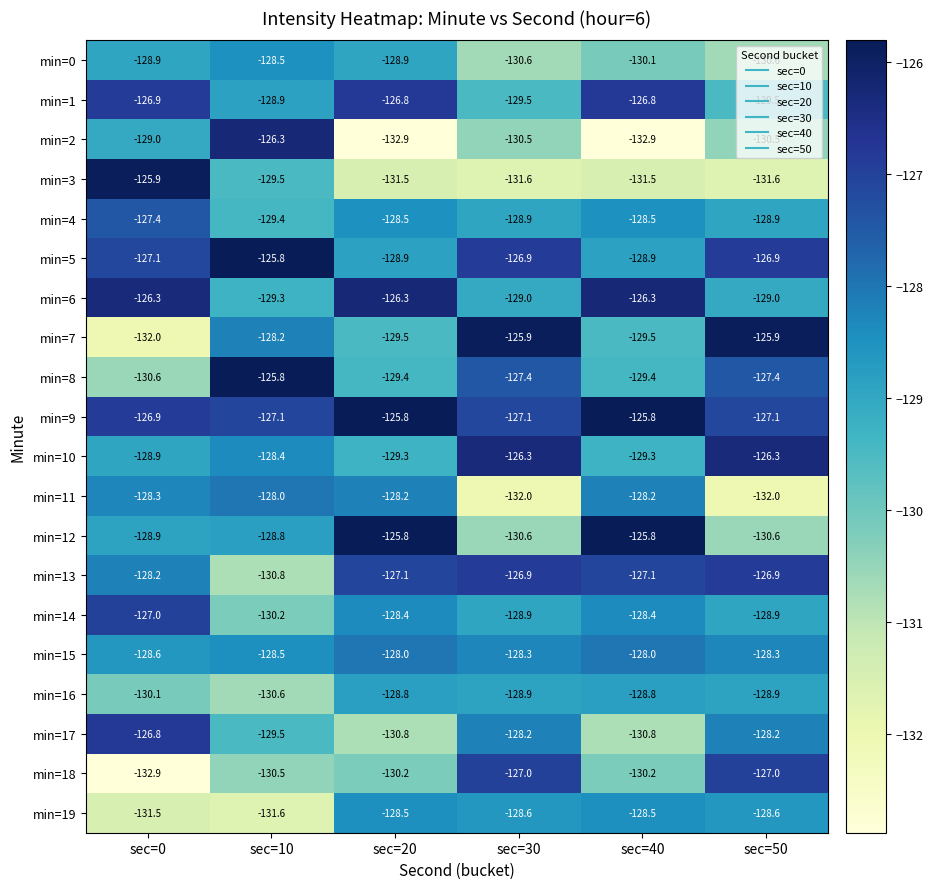

The min=5 series shows -127.1 at sec=0. True or false?

True